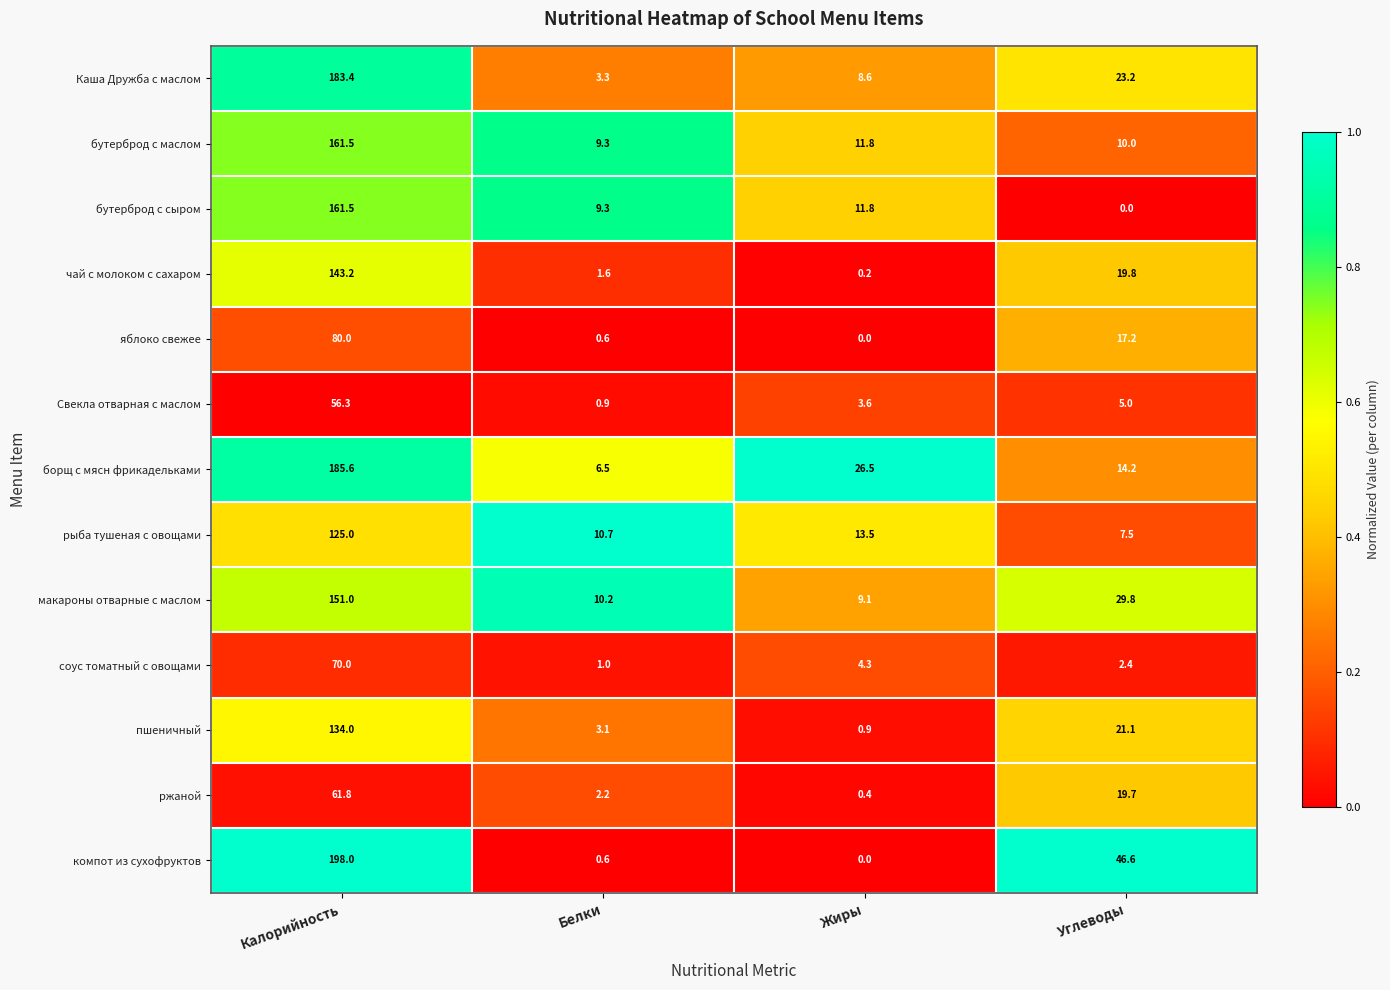

Rank the categories by бутерброд с маслом value from lowest to highest.

Белки, Углеводы, Жиры, Калорийность